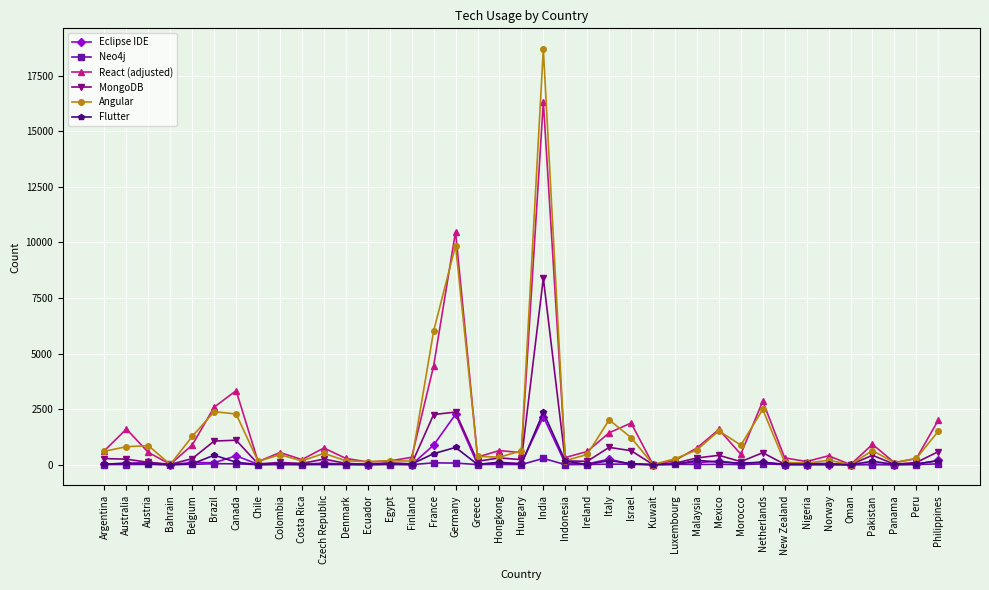

At which label does Angular reach its peak?

India